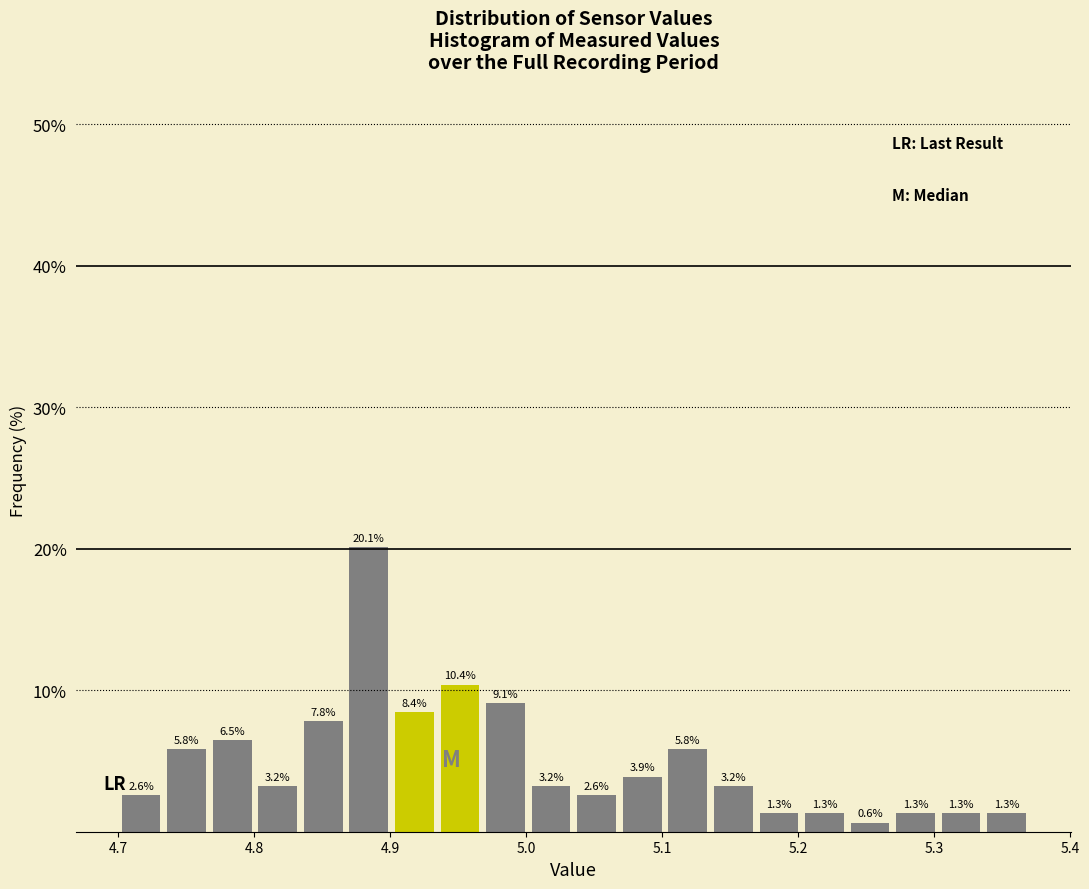

Read against the x-axis, roughly where is the centre of the tallest bar?

4.88